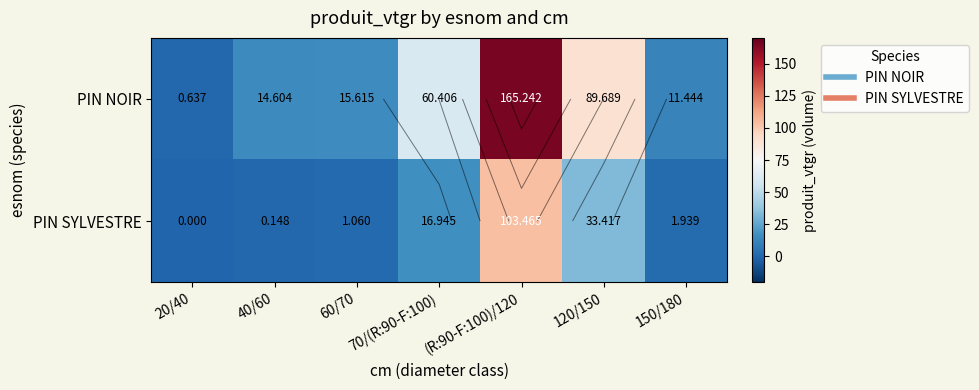

How many data points in PIN NOIR are above 15?

4